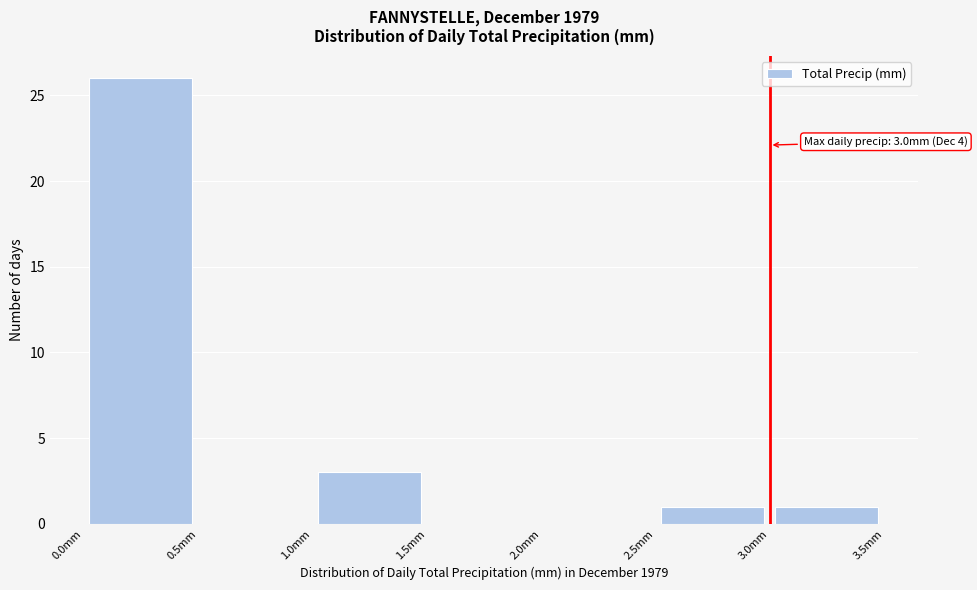

Over which range of the x-axis is the bar tallest?

0.0 to 0.5